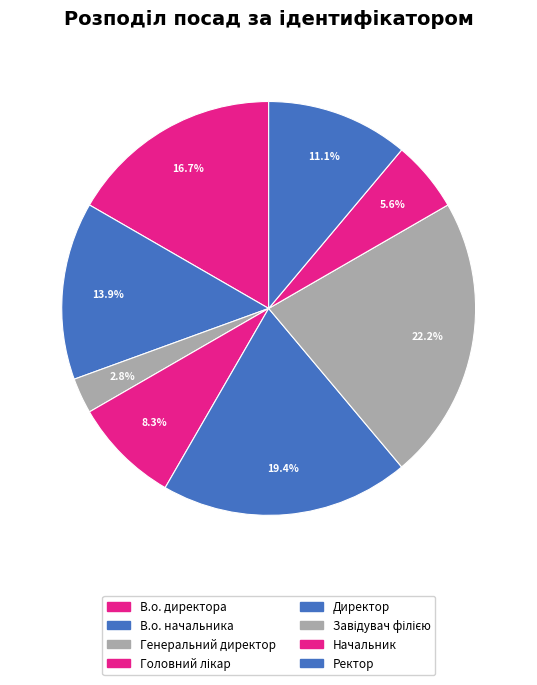

Does Ректор account for over 50% of the chart?

No